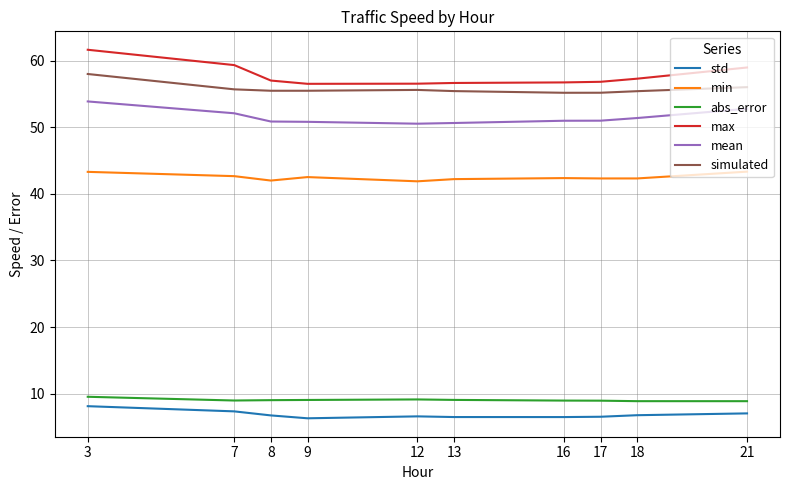

What is the total value across all series at 9?

220.7